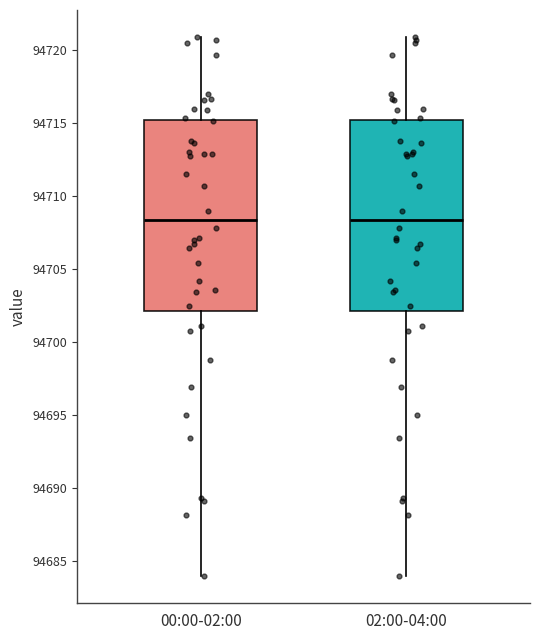

Reading left to right, read every box against the y-axis: the position of its median line, the range the box covers, and the ends of its whiskers. The values are not printed on the chart, so give them approximately, as read against the axis.

00:00-02:00: median 94708.5, box 94702.0 to 94715.0, whiskers 94684.0 to 94721.0
02:00-04:00: median 94708.5, box 94702.0 to 94715.0, whiskers 94684.0 to 94721.0